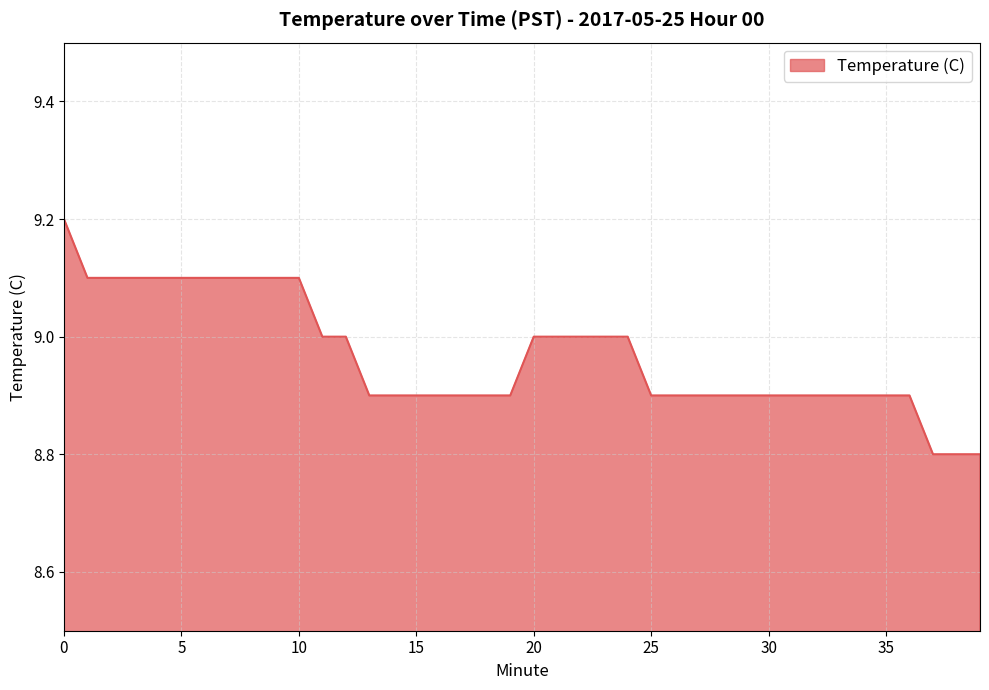

What is the maximum value shown in the chart?

9.2